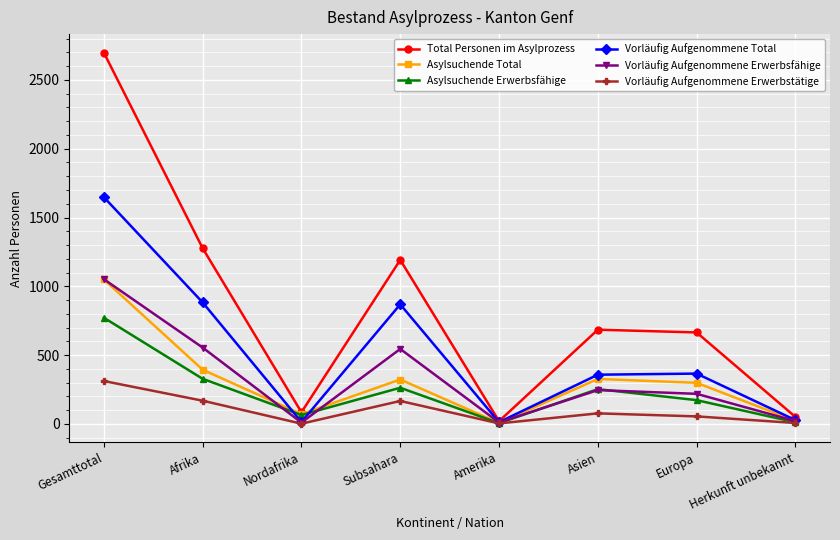

What are all the series names shown in the legend?

Total Personen im Asylprozess, Asylsuchende Total, Asylsuchende Erwerbsfähige, Vorläufig Aufgenommene Total, Vorläufig Aufgenommene Erwerbsfähige, Vorläufig Aufgenommene Erwerbstätige